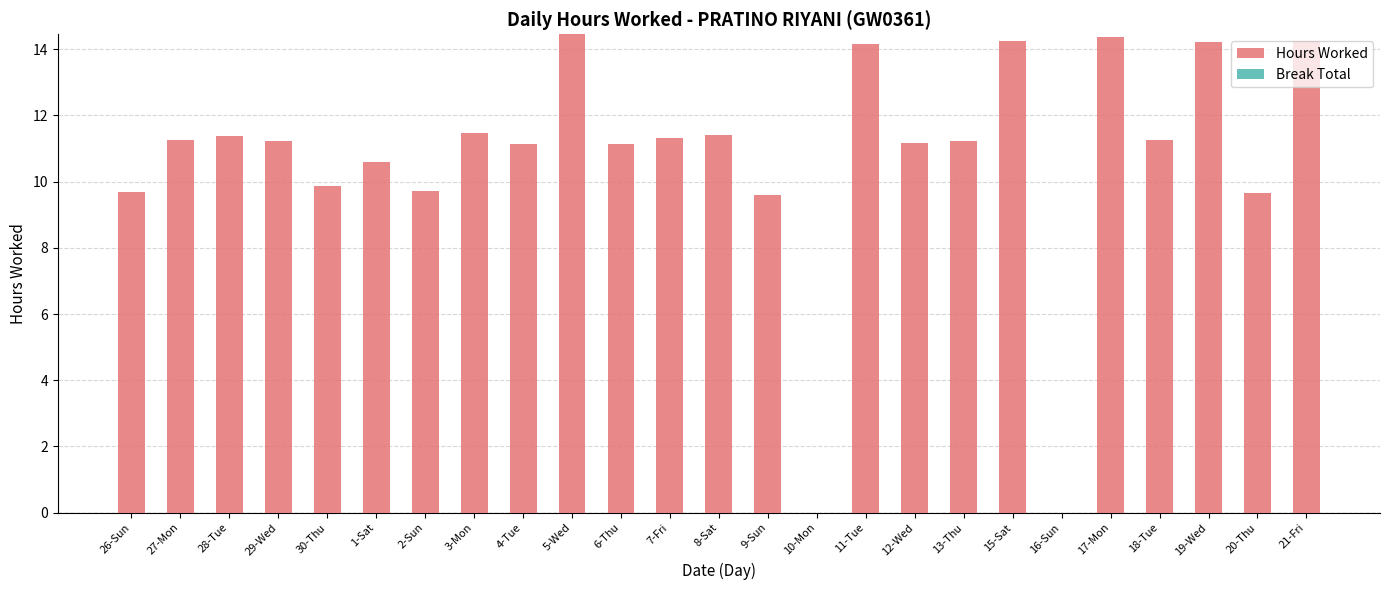

Approximately how many times larger is the value at 30-Thu compared to 26-Sun?

1.0